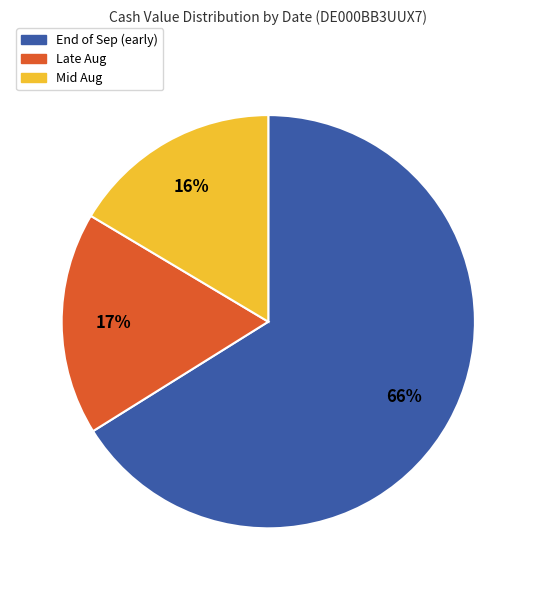

To the nearest percent, what is the average slice percentage?

33%